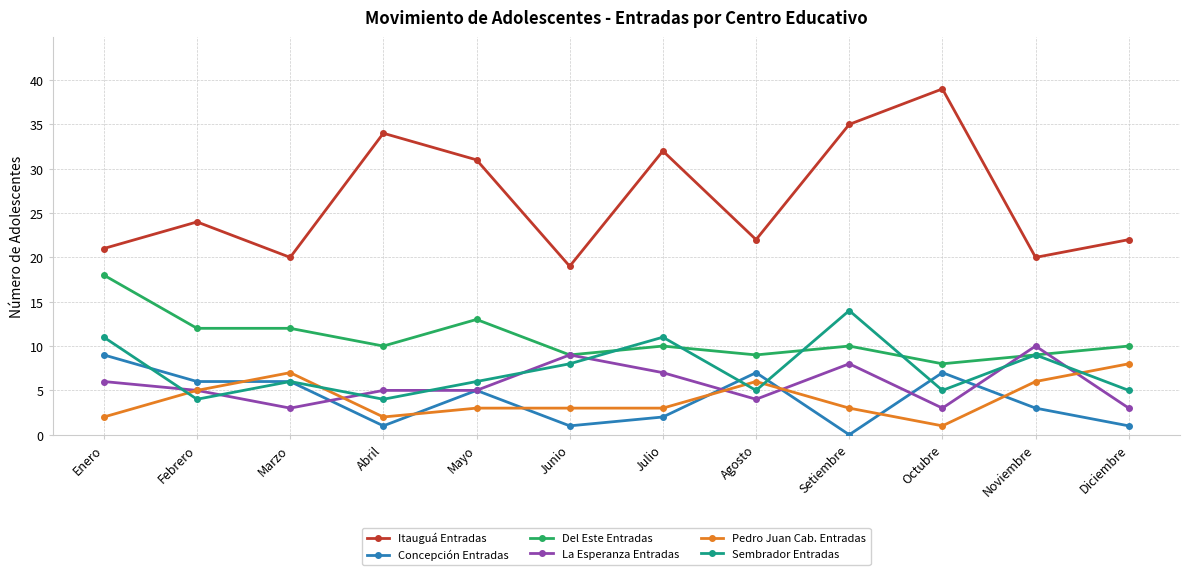

Reading right to left, extract all data points from this chart.

Itauguá Entradas: 22	20	39	35	22	32	19	31	34	20	24	21
Concepción Entradas: 1	3	7	0	7	2	1	5	1	6	6	9
Del Este Entradas: 10	9	8	10	9	10	9	13	10	12	12	18
La Esperanza Entradas: 3	10	3	8	4	7	9	5	5	3	5	6
Pedro Juan Cab. Entradas: 8	6	1	3	6	3	3	3	2	7	5	2
Sembrador Entradas: 5	9	5	14	5	11	8	6	4	6	4	11